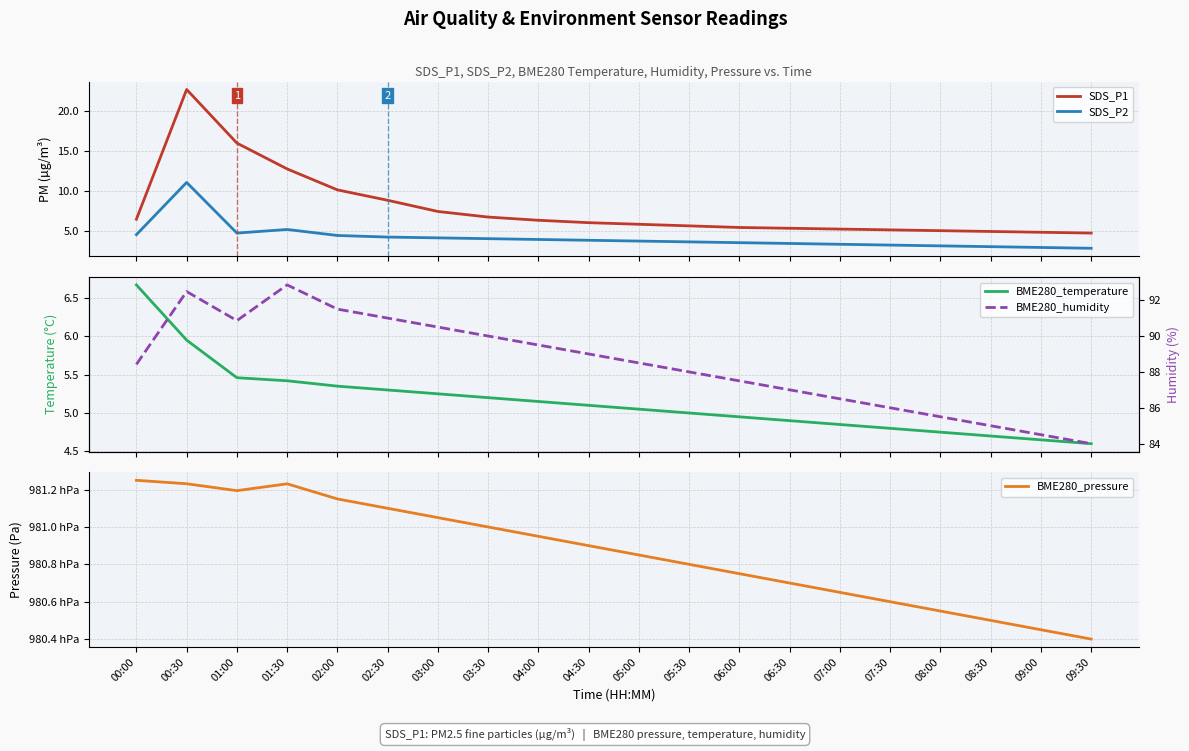

What is the total value across all series at 05:30?

98182.4